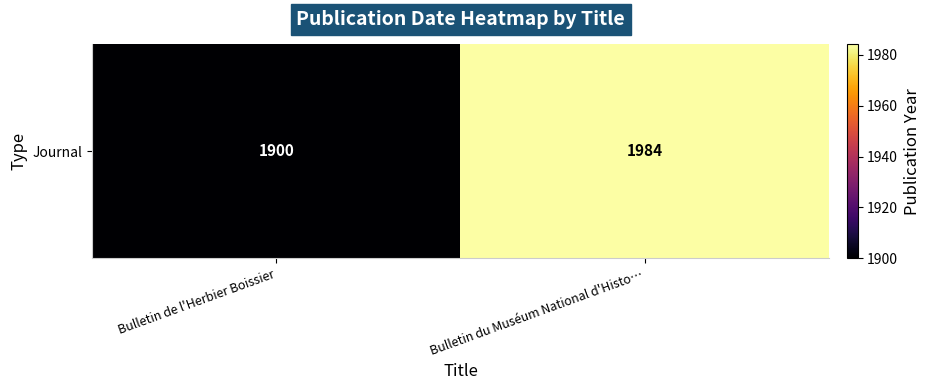

What is the difference between the maximum and minimum values?

84